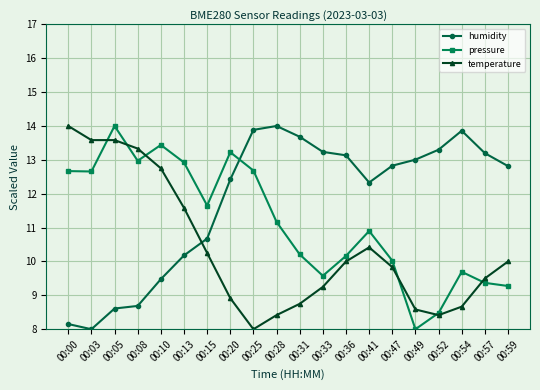

True or false: humidity has more than 1 points higher than both neighbors.

True